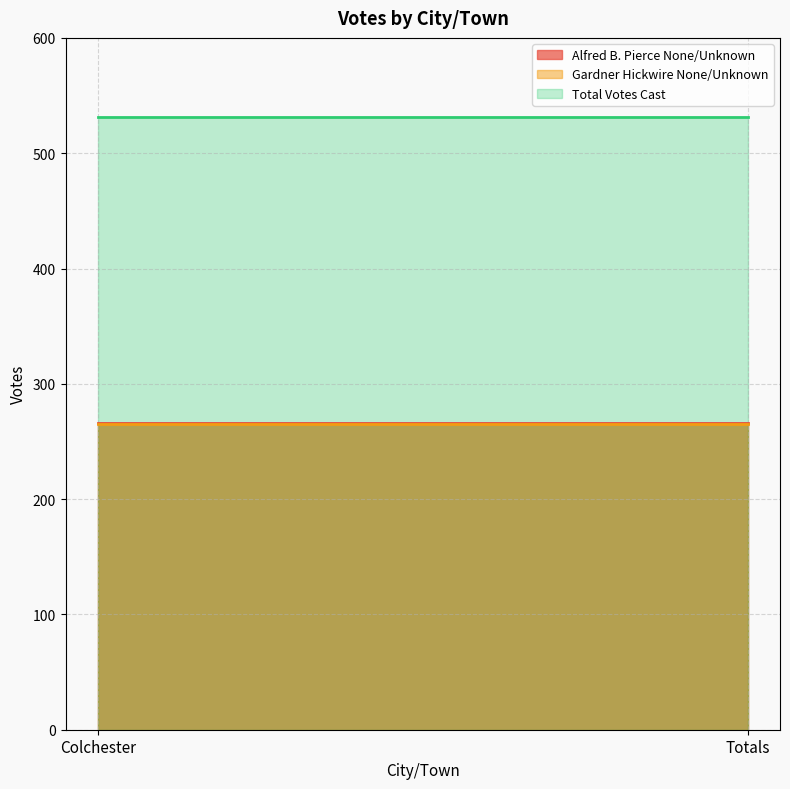

What is the difference between the highest and lowest values at Totals?

266